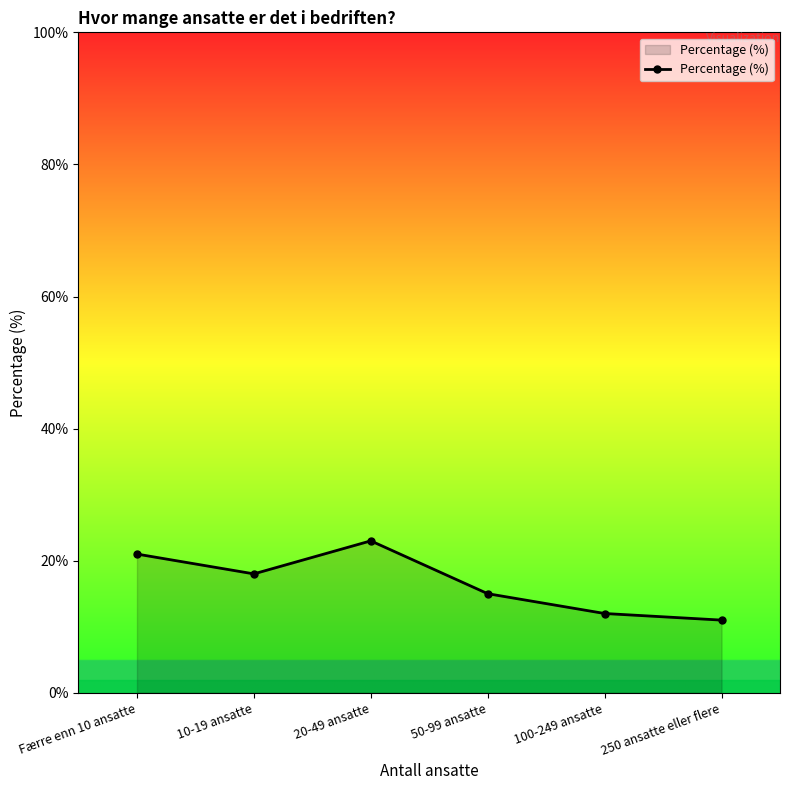

Reading left to right, what are all the values shown in this chart?

21	18	23	15	12	11